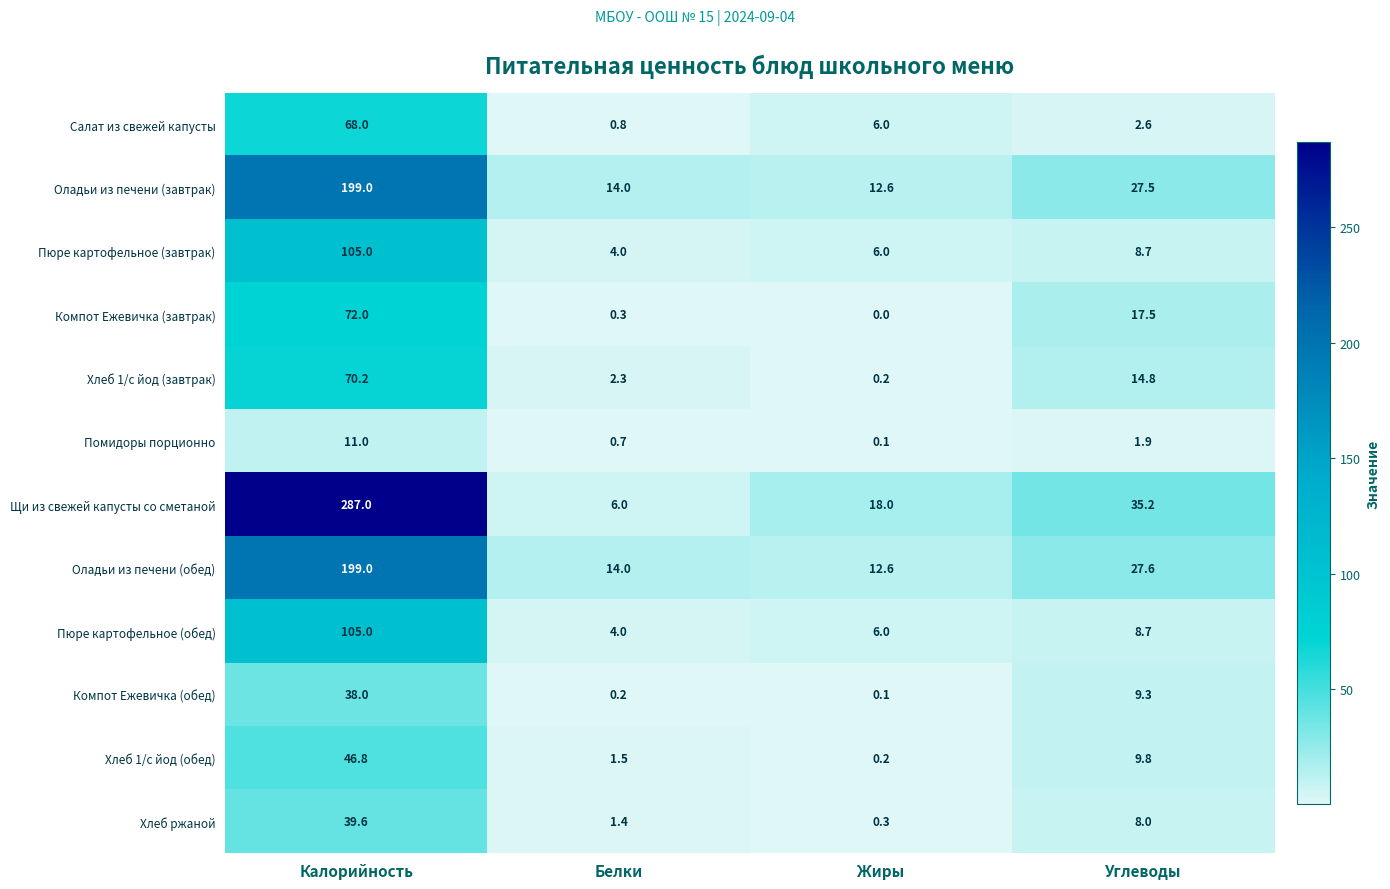

What is the highest value of the Хлеб 1/с йод (завтрак) series?

70.2